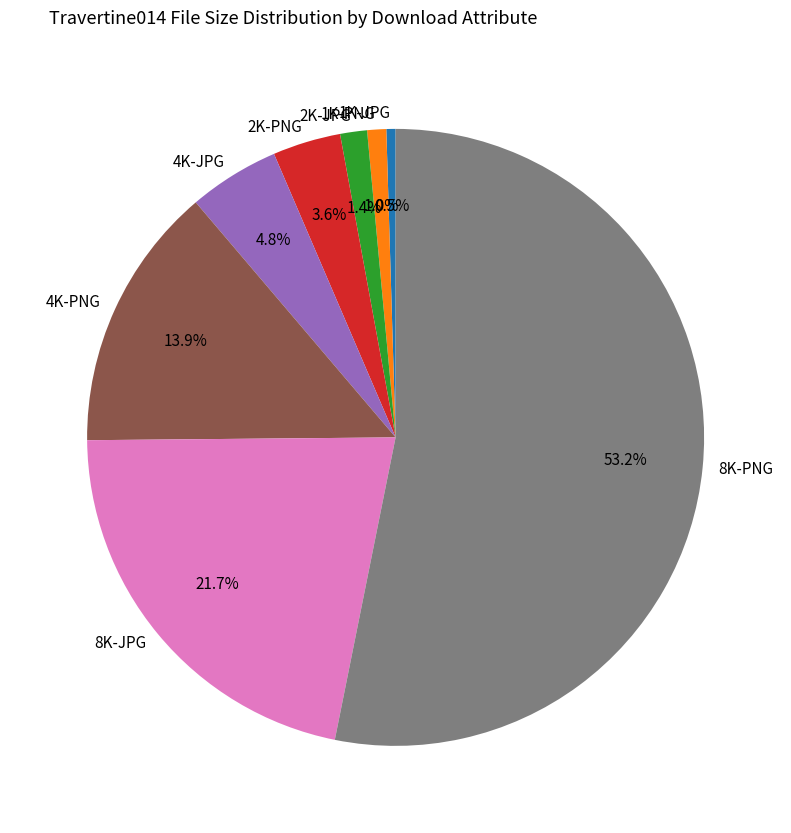

Between 2K-PNG and 1K-PNG, which is larger?

2K-PNG